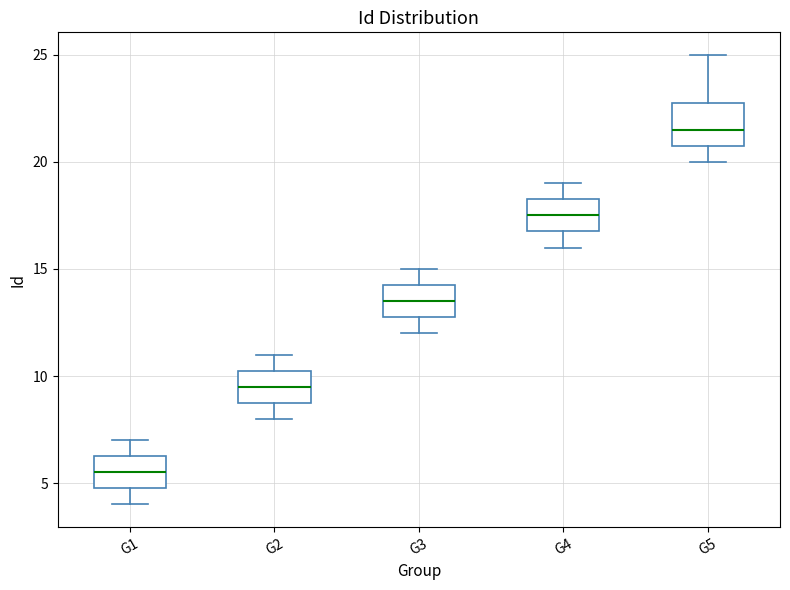

Which box's median line is the highest?

G5